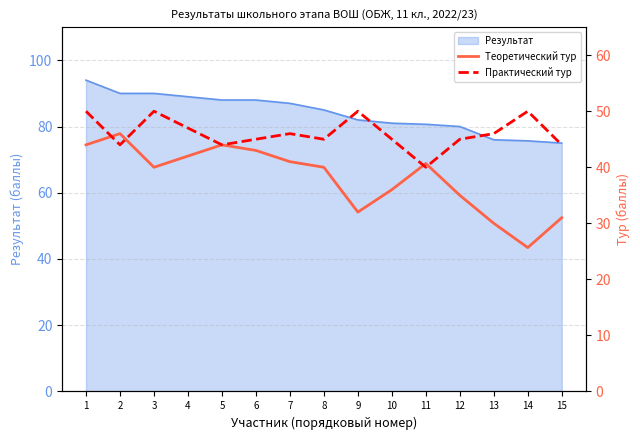

True or false: Практический тур and Теоретический тур intersect in this chart.

True